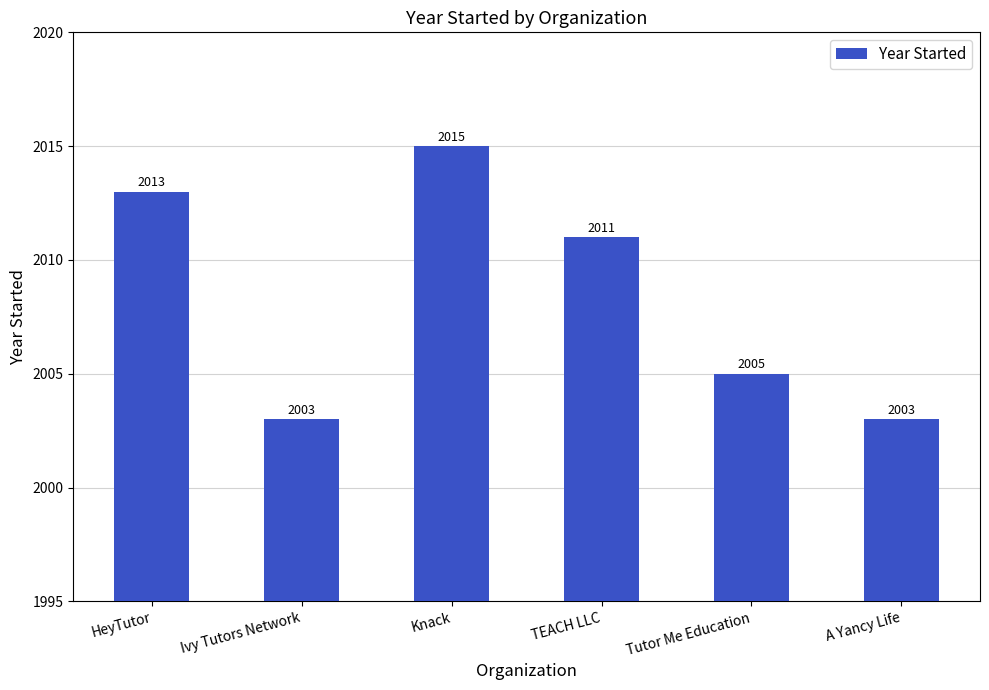

How many values are between 2003 and 2013?

5